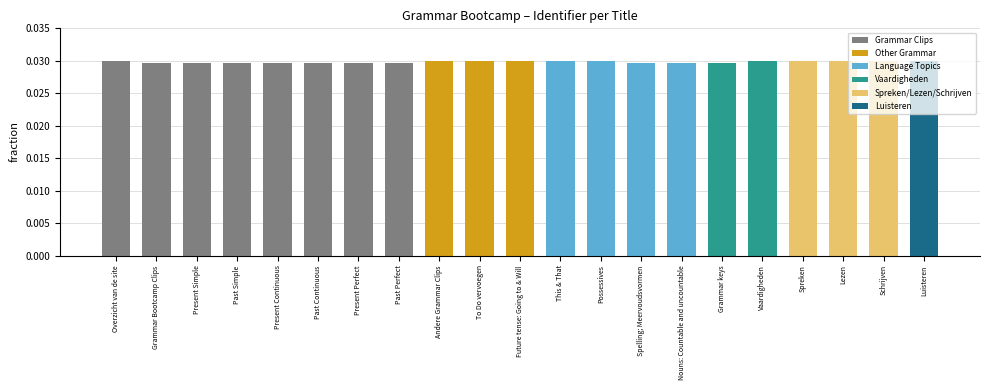

True or false: the data shows 0.1 at Present Simple.

False